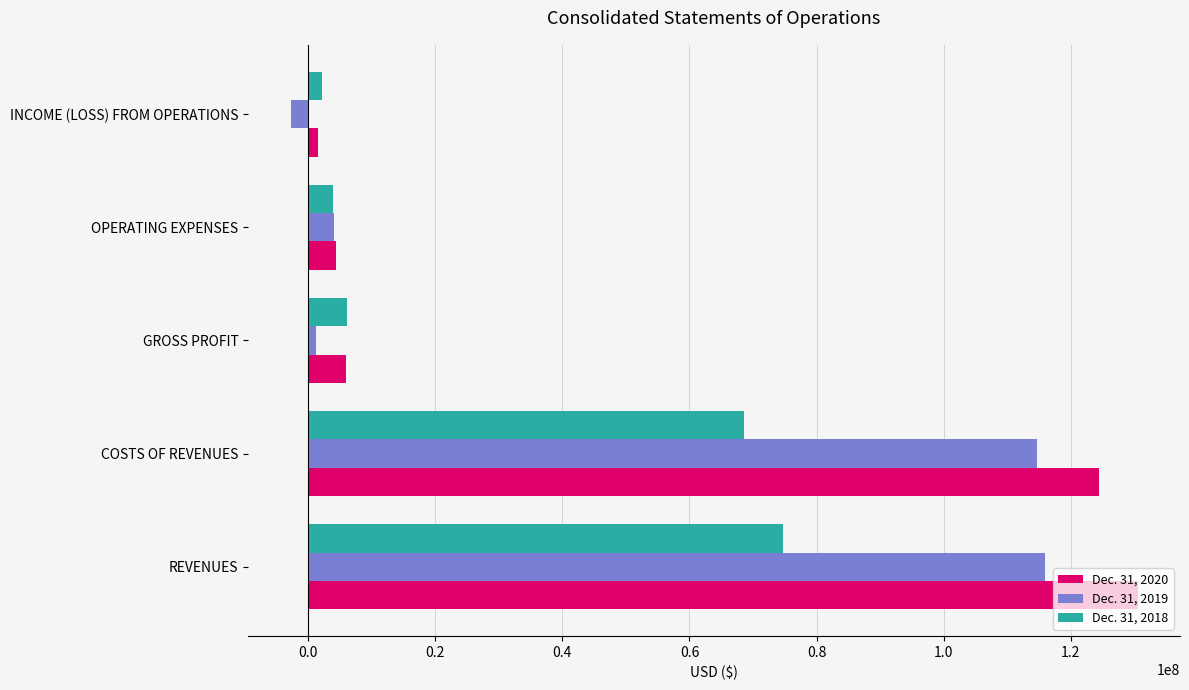

What is the greatest value displayed?

130521814